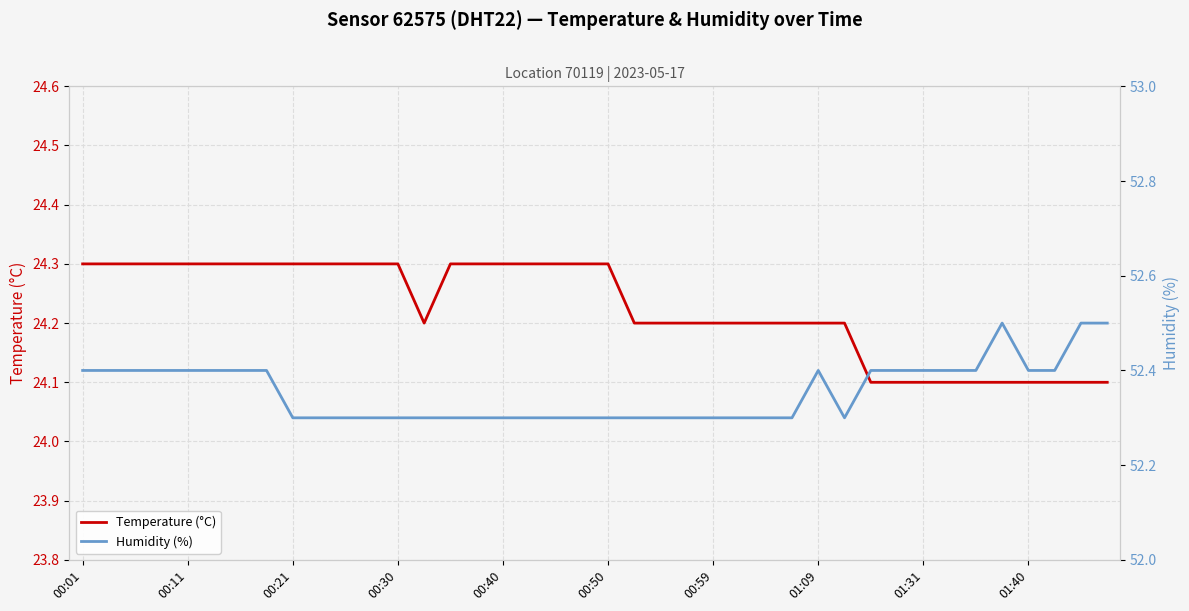

What is the lowest value of the Temperature (°C) series?

24.1